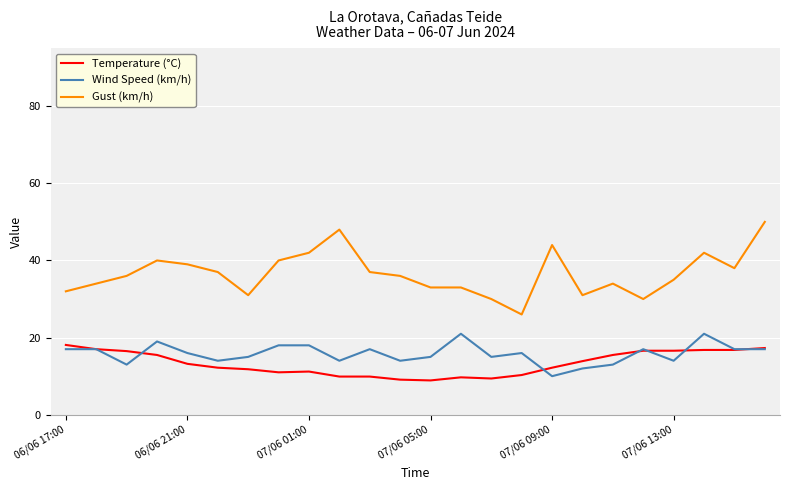

What is the minimum value shown in the chart?

8.9